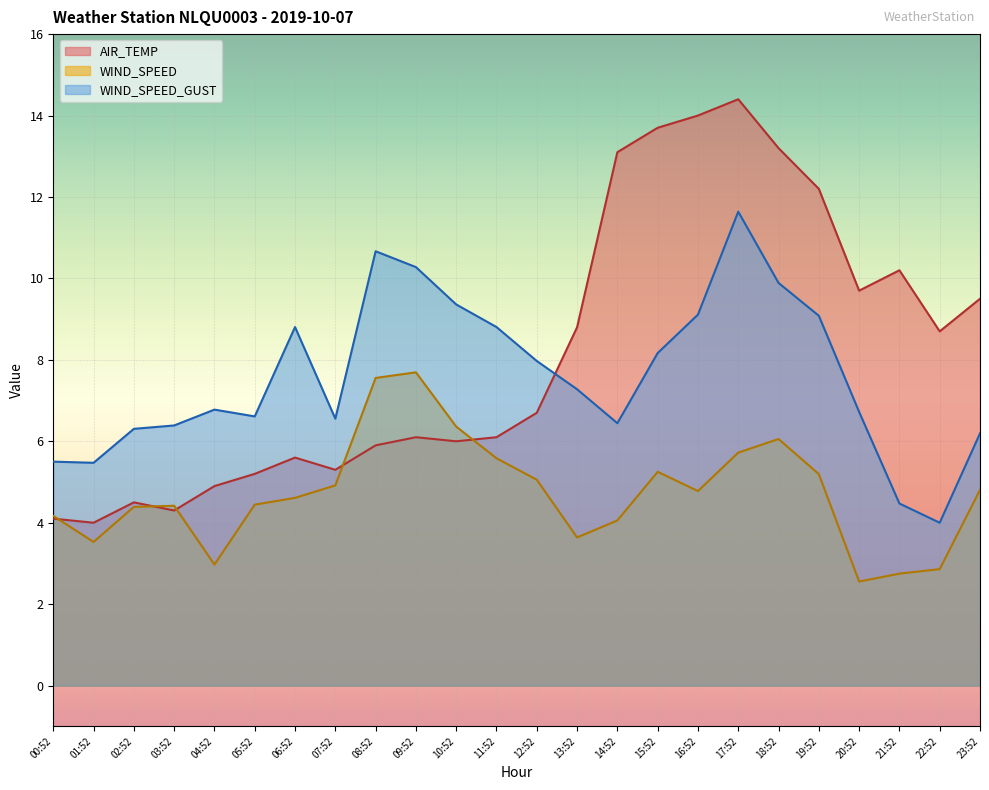

How many values in the WIND_SPEED_GUST series exceed 7?

12